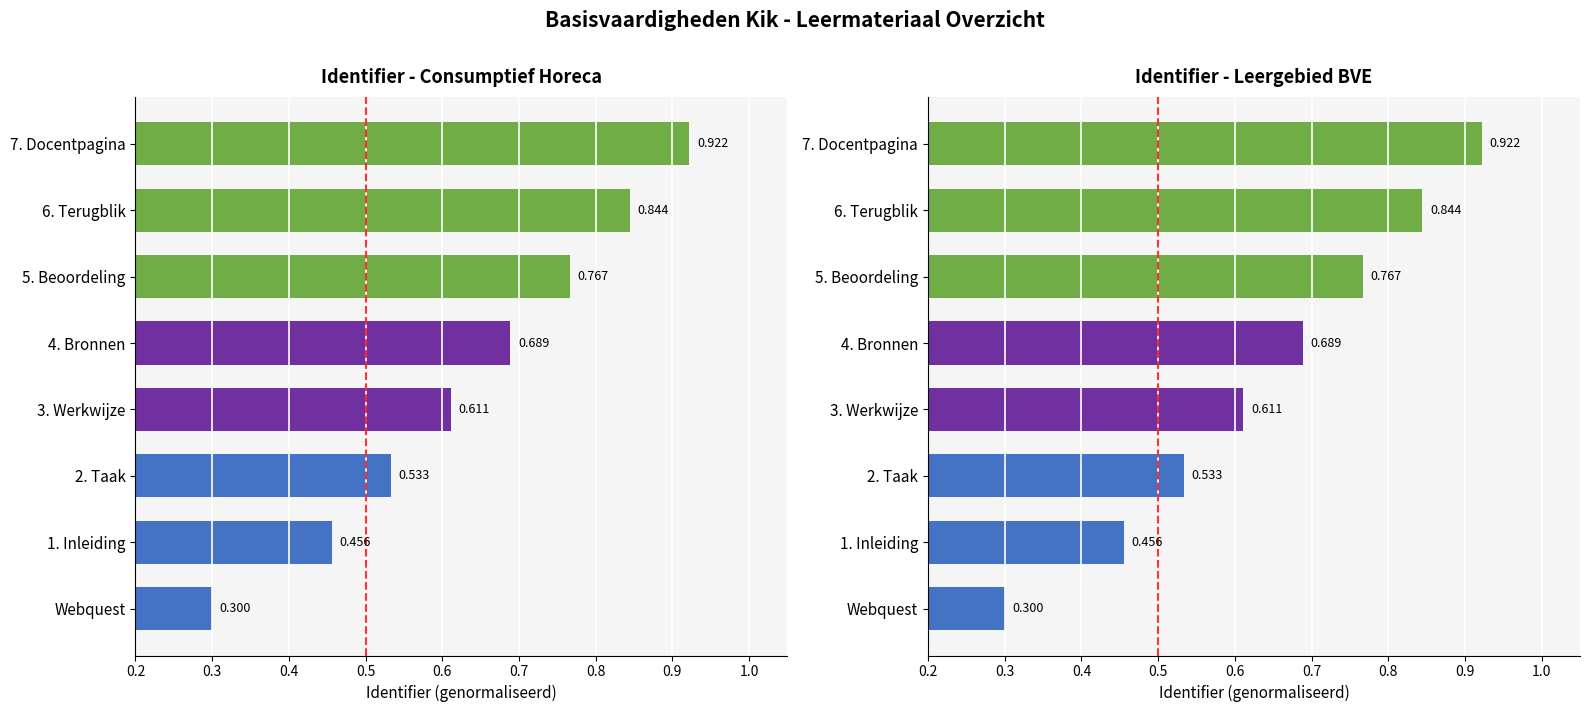

Count the values in the range 0 to 1.

8